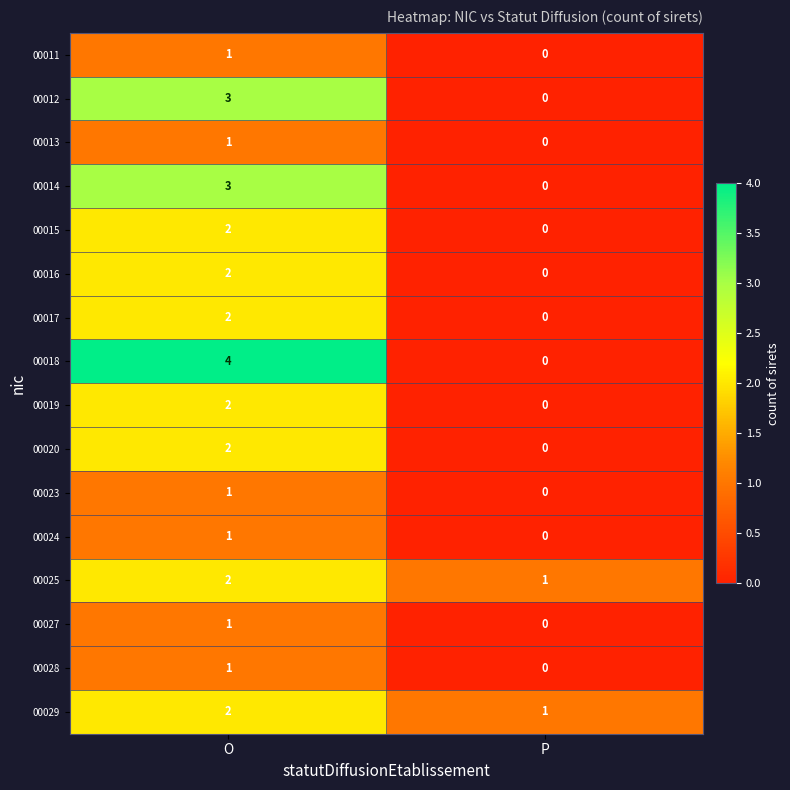

Is it true that 00027 equals 1 at O?

True